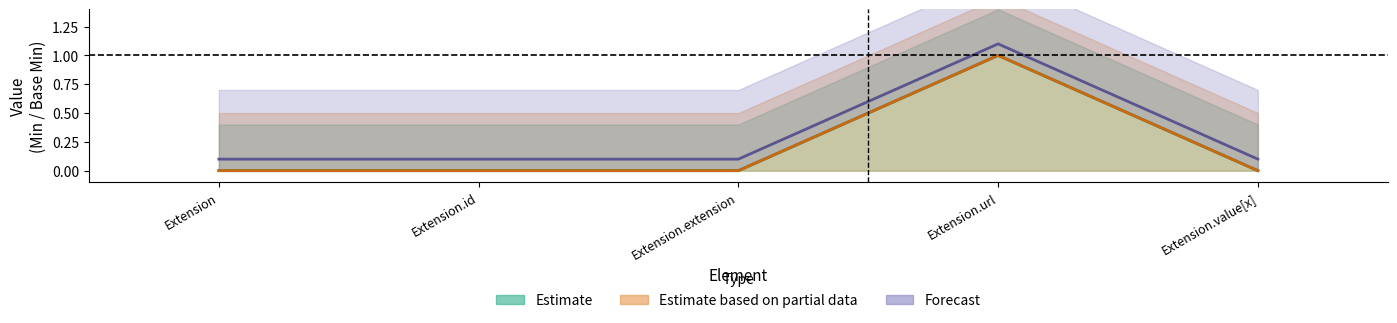

At how many categories does at least one series exceed 0?

5